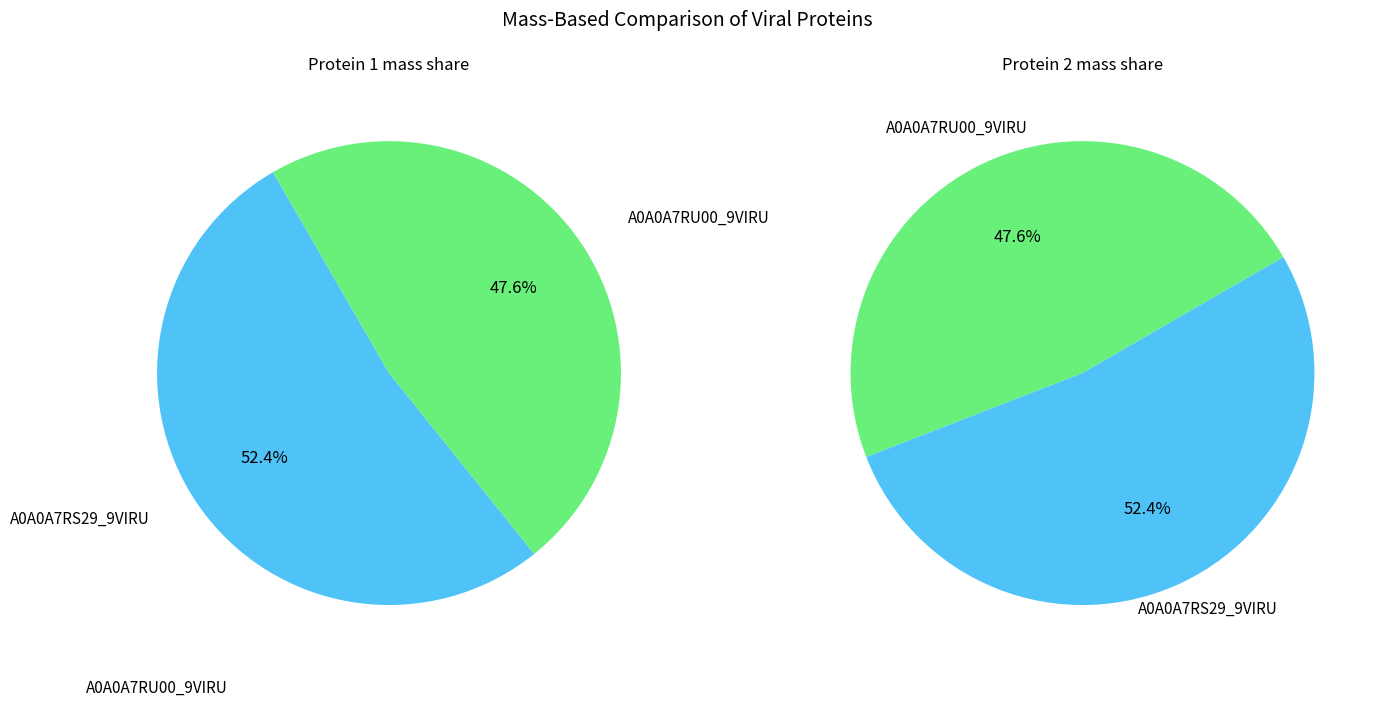

To the nearest percent, what percentage of the pie is A0A0A7RU00_9VIRU?

48%